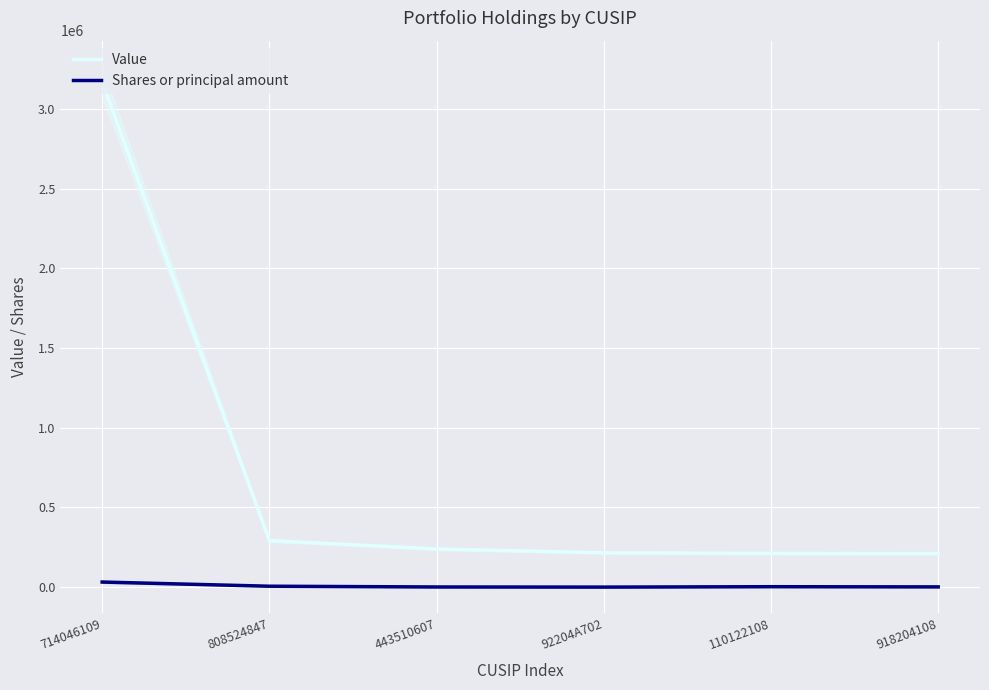

List the labels in order of Value value, largest first.

714046109, 808524847, 443510607, 92204A702, 110122108, 918204108